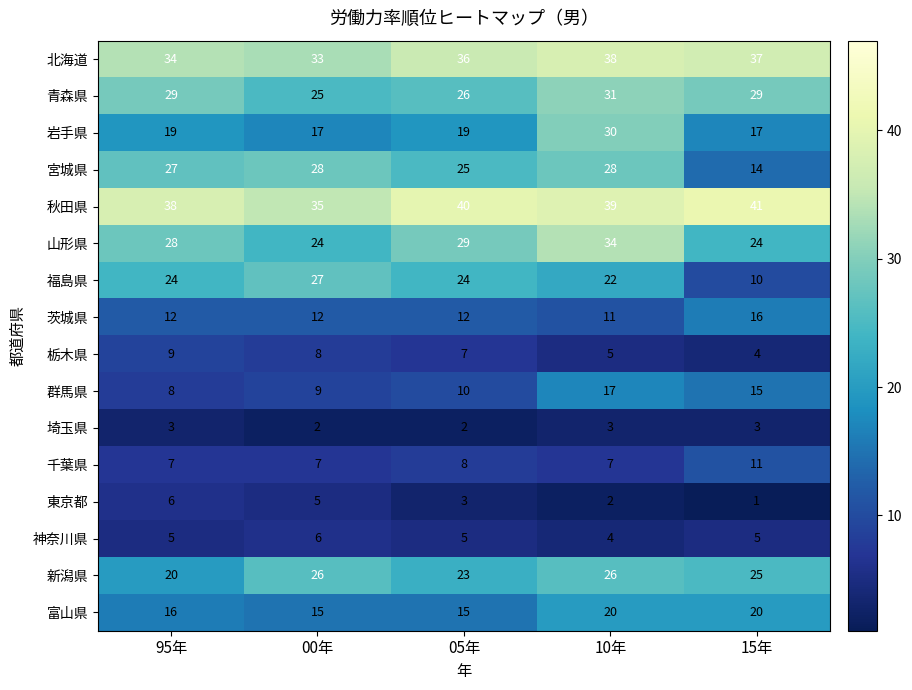

Count the number of data series in this chart.

16